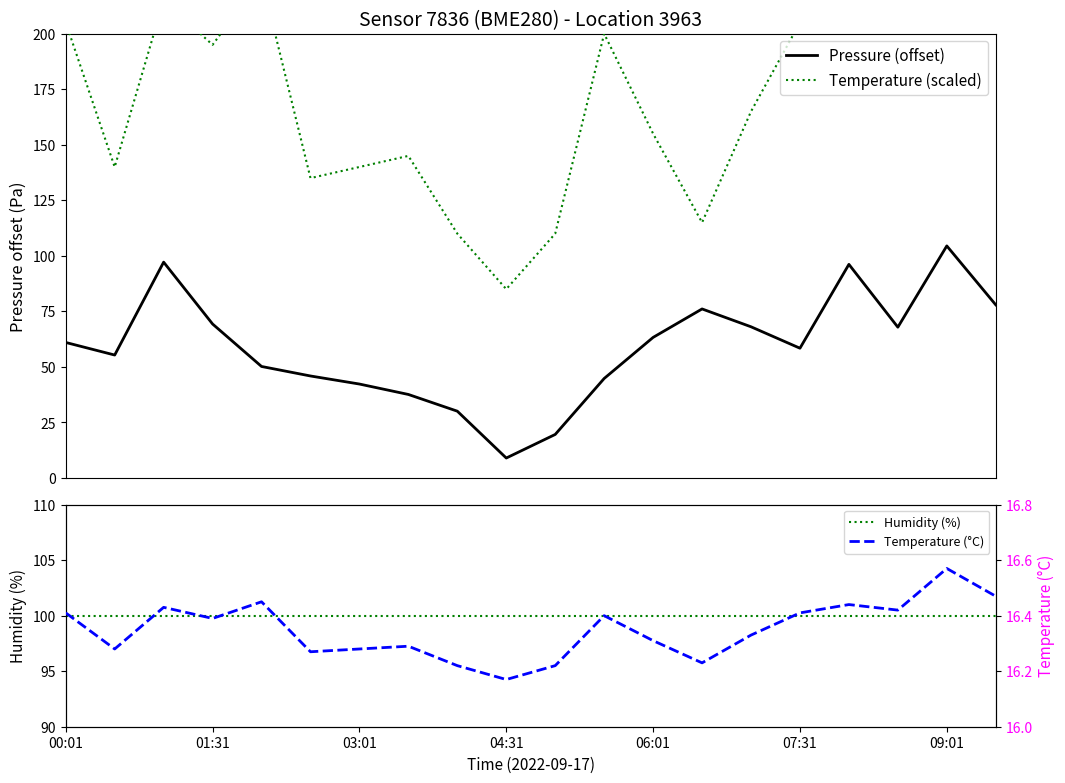

What are all the series names shown in the legend?

Pressure (offset), Temperature (scaled), Humidity (%), Temperature (°C)